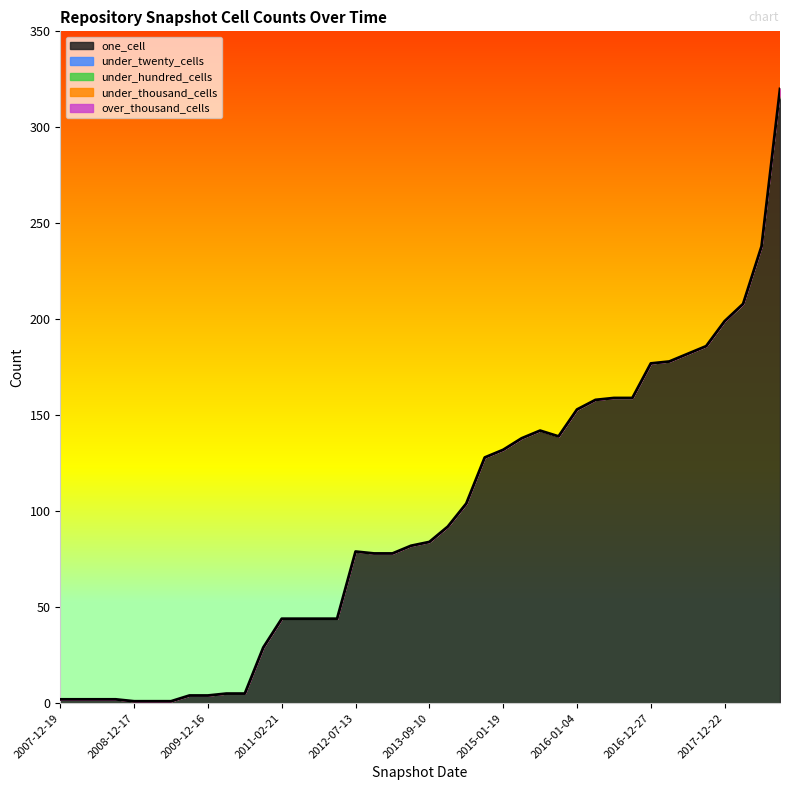

Between 2008-10-10 and 2009-12-16, which series saw the biggest shift?

one_cell